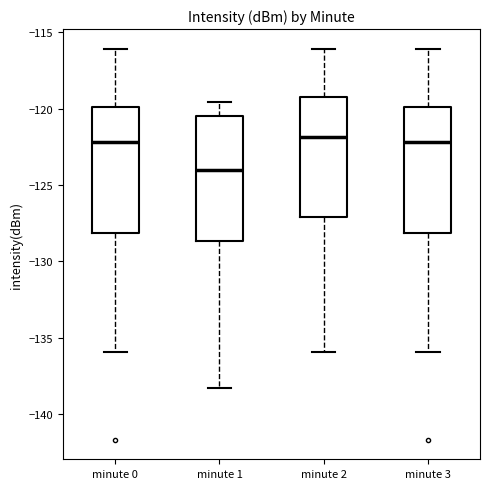

Reading left to right, transcribe this box plot: for each box, give where its median line is, the range the box spans, and where its two whiskers end, as read against the y-axis. The values are not printed on the chart, so give them approximately, as read against the axis.

minute 0: median -122.0, box -128.0 to -120.0, whiskers -136.0 to -116.0
minute 1: median -124.0, box -128.5 to -120.5, whiskers -138.5 to -119.5
minute 2: median -122.0, box -127.0 to -119.5, whiskers -136.0 to -116.0
minute 3: median -122.0, box -128.0 to -120.0, whiskers -136.0 to -116.0